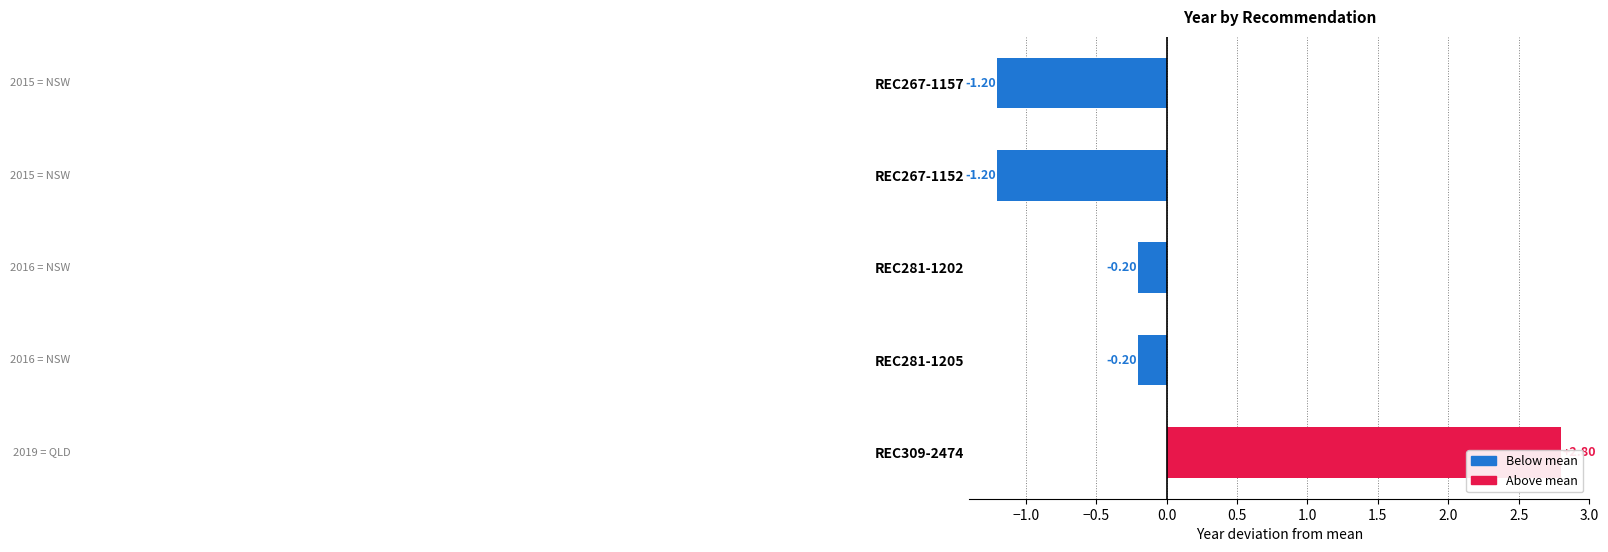

Reading left to right, transcribe all the data shown in this chart.

2.8	-0.2	-0.2	-1.2	-1.2